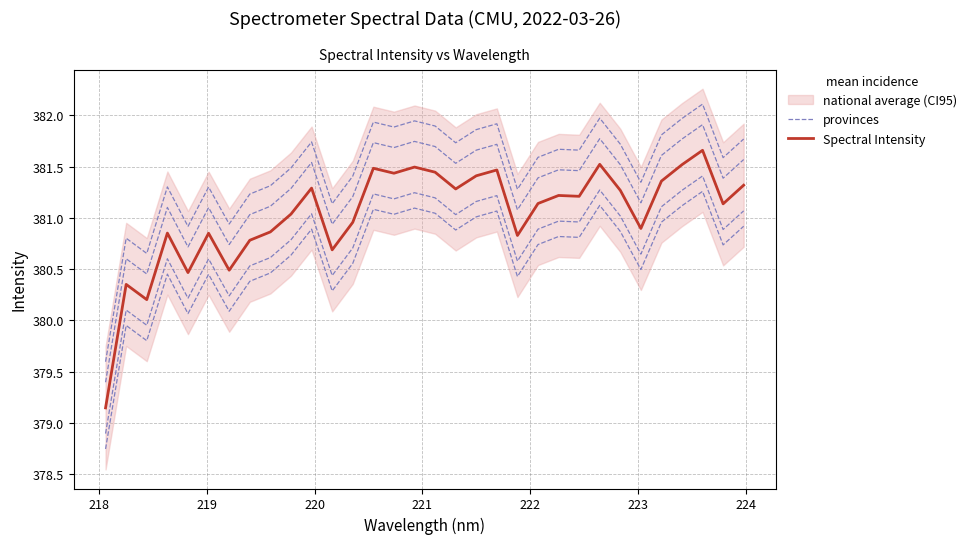

What is the greatest value displayed?

381.9